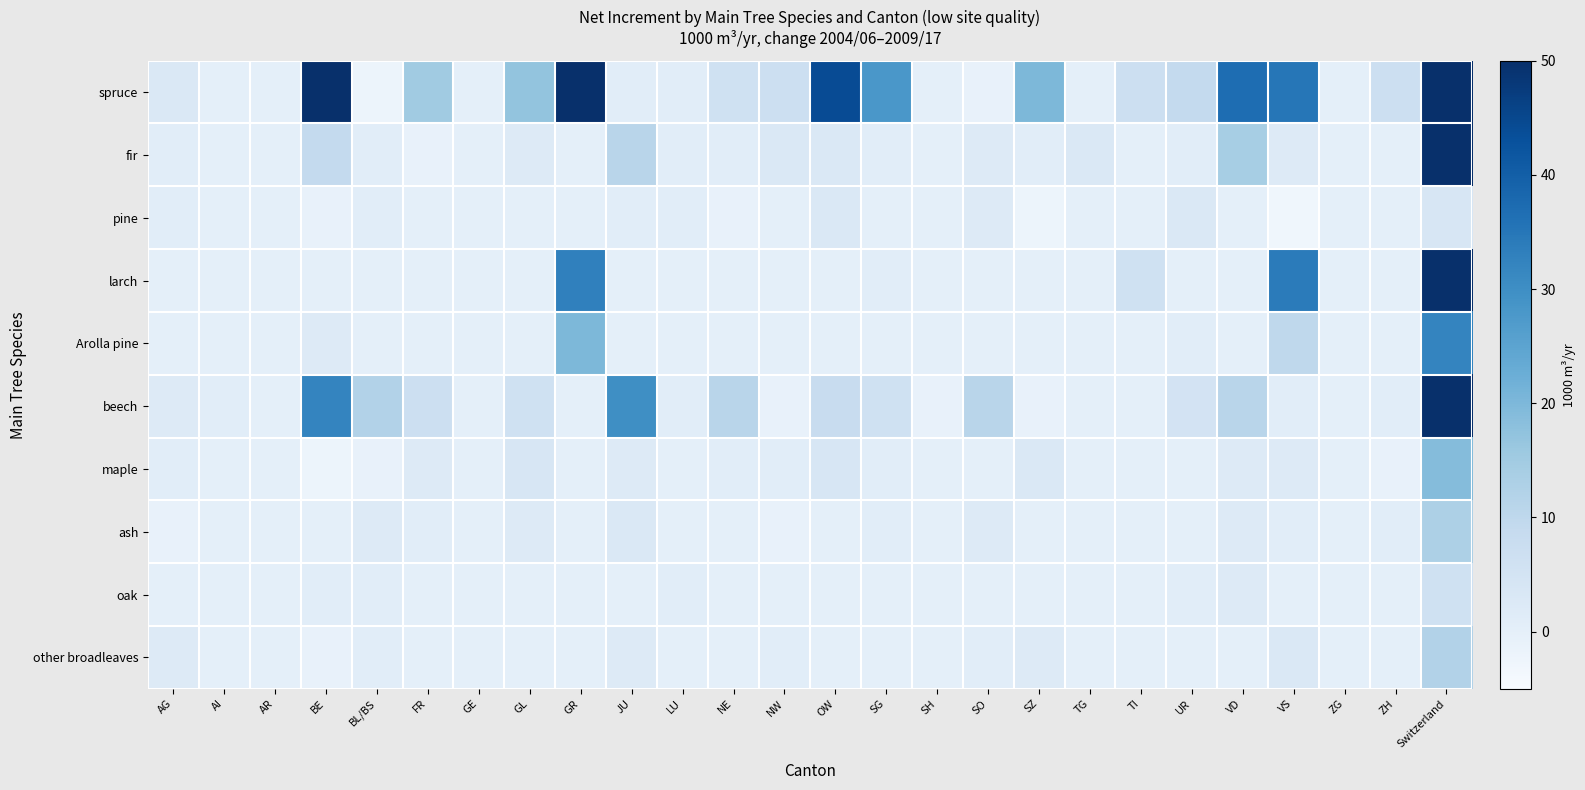

How many distinct data groups are displayed?

10